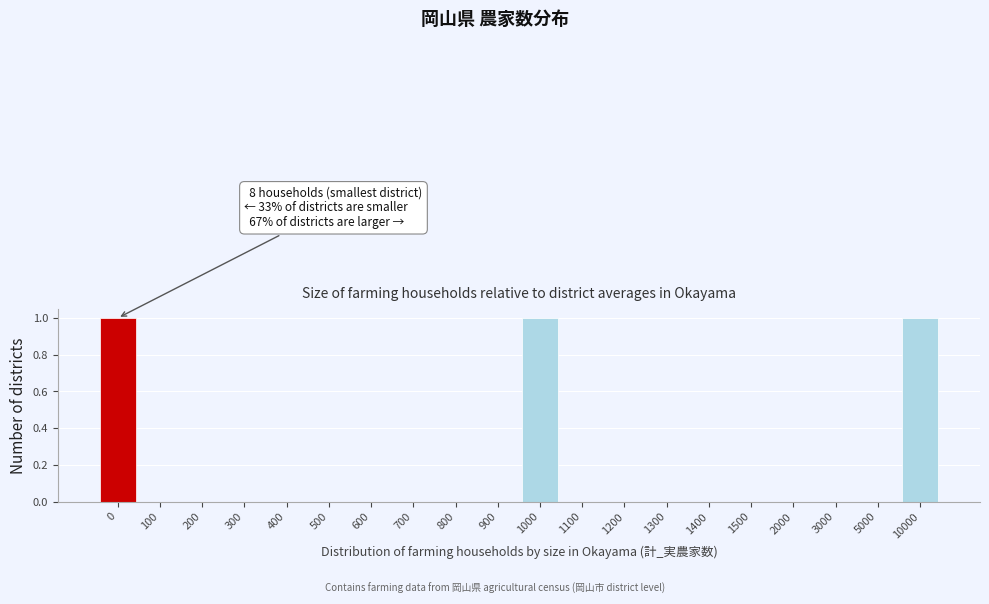

Reading right to left, list all the values displayed in this chart.

10000=1	5000=0	3000=0	2000=0	1500=0	1400=0	1300=0	1200=0	1100=0	1000=1	900=0	800=0	700=0	600=0	500=0	400=0	300=0	200=0	100=0	0=1